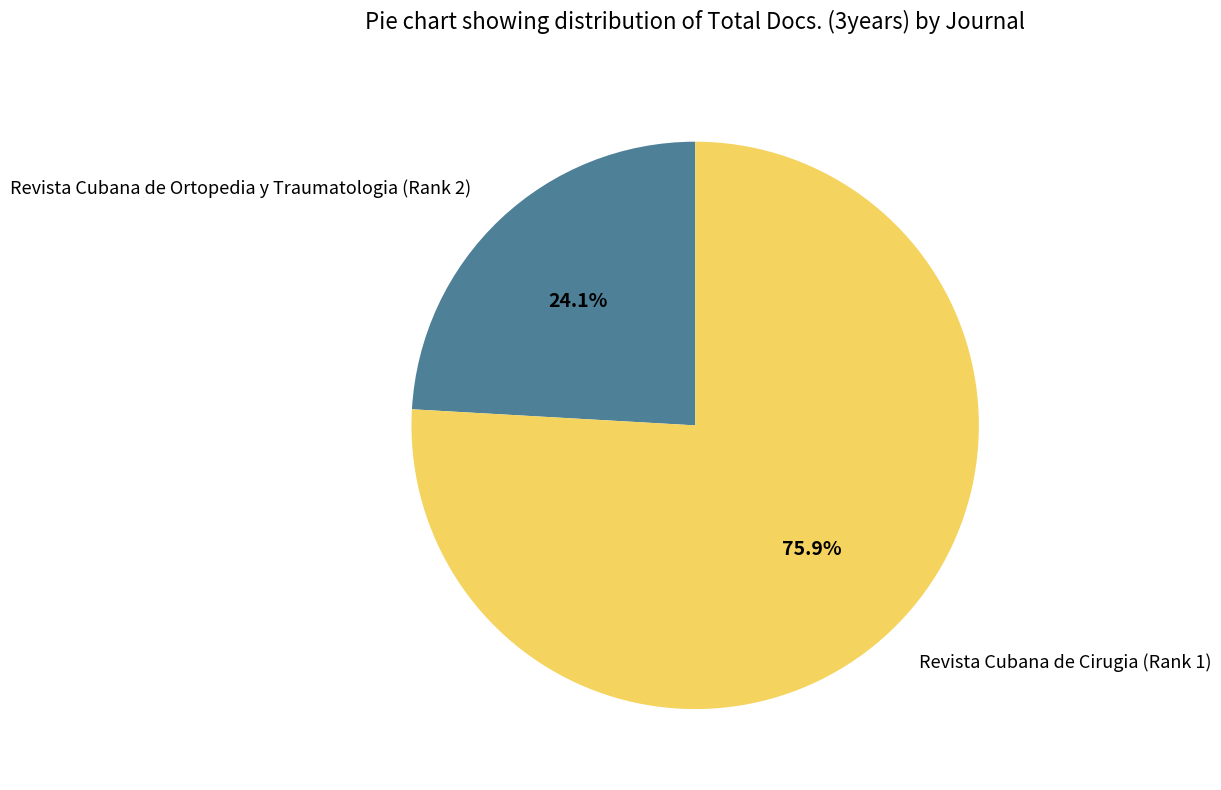

What percentage is the Revista Cubana de Cirugia (Rank 1) slice, to the nearest percent?

76%